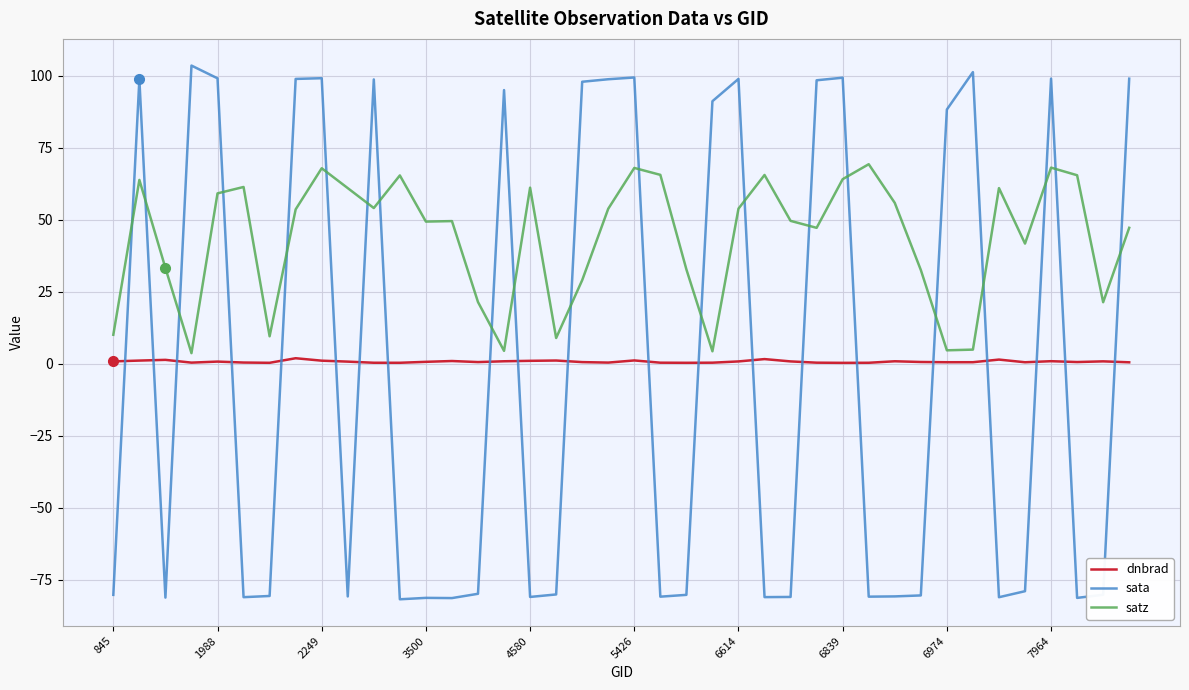

What is the maximum value shown in the chart?

103.6